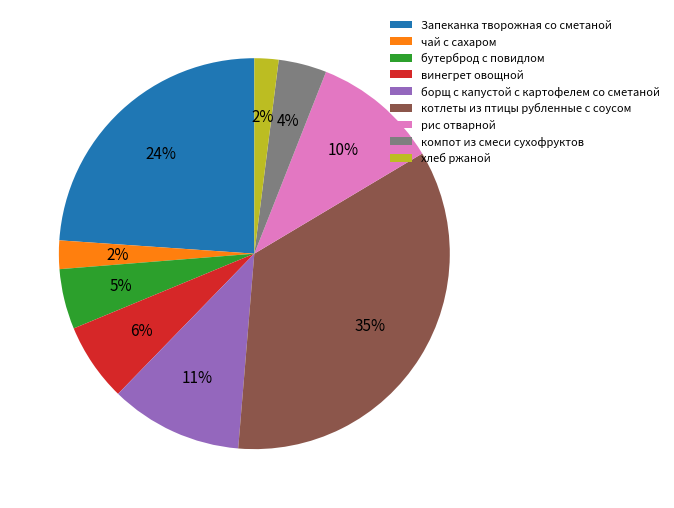

What percentage is the чай с сахаром slice, to the nearest percent?

2%